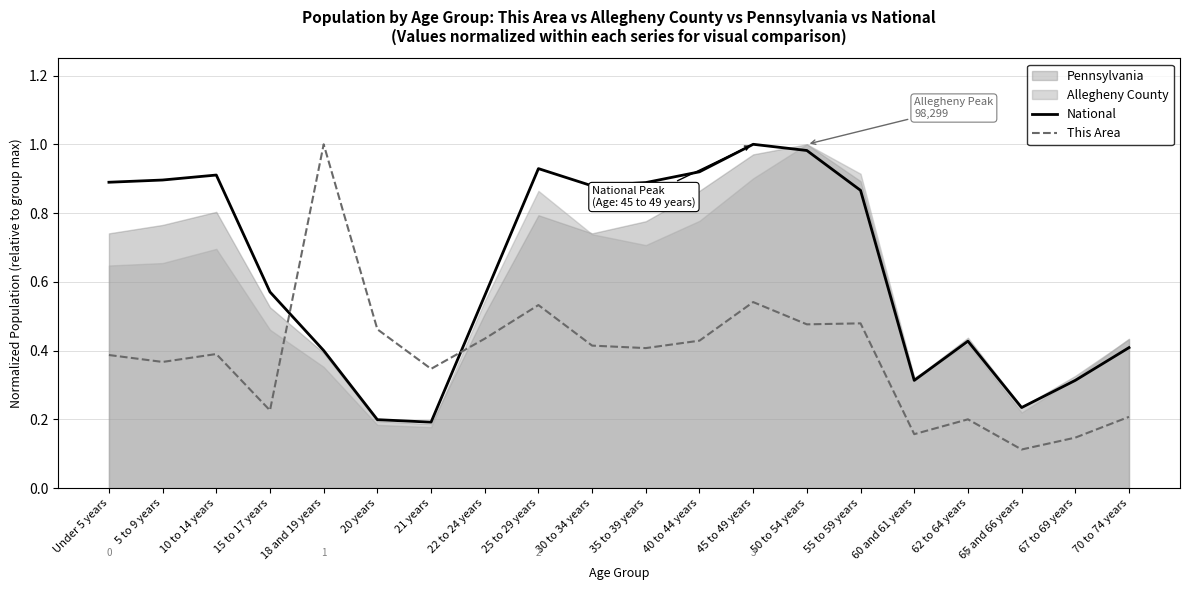

What is the sum of the National values at 35 to 39 years and 30 to 34 years?

1.8